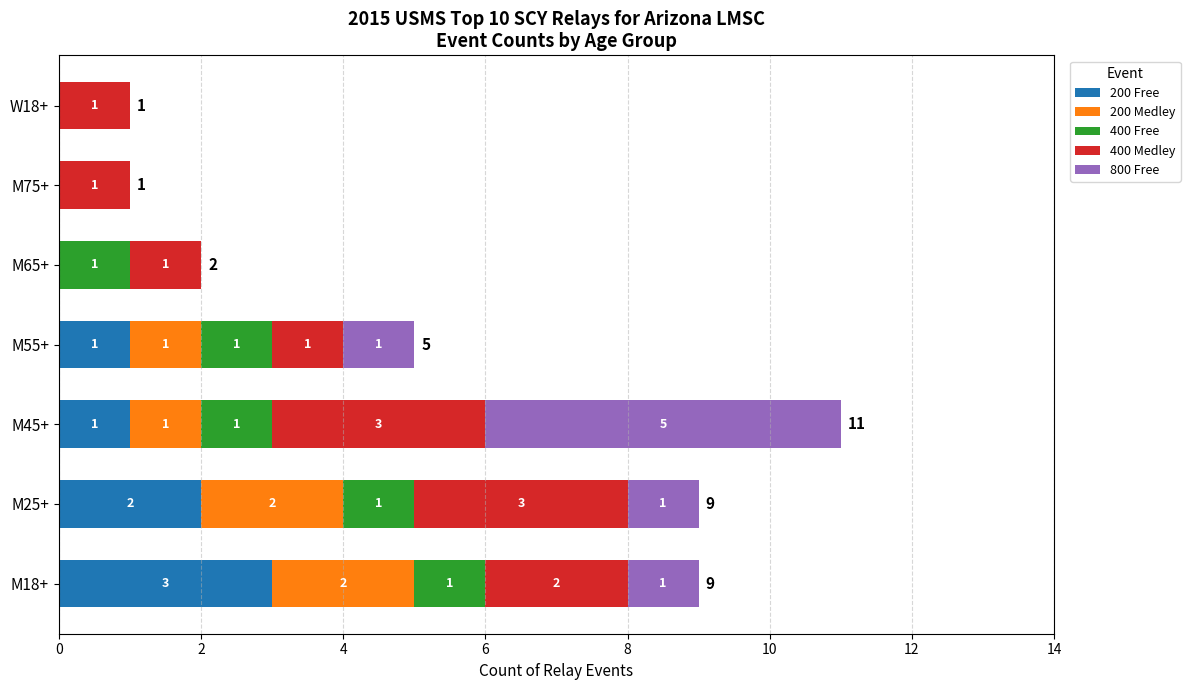

At which category is the sum across all series the highest?

M45+